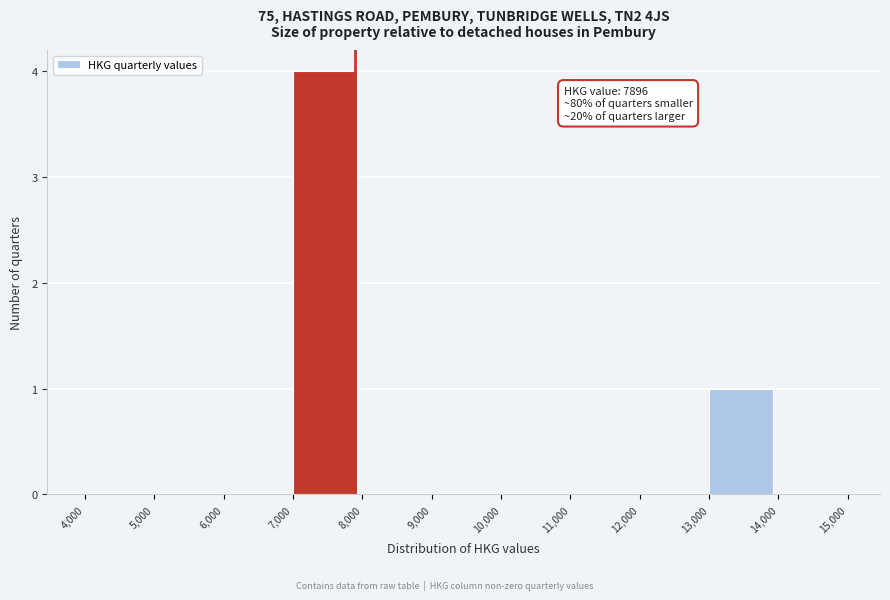

Which range on the x-axis has the tallest bar?

7,000 to 8,000